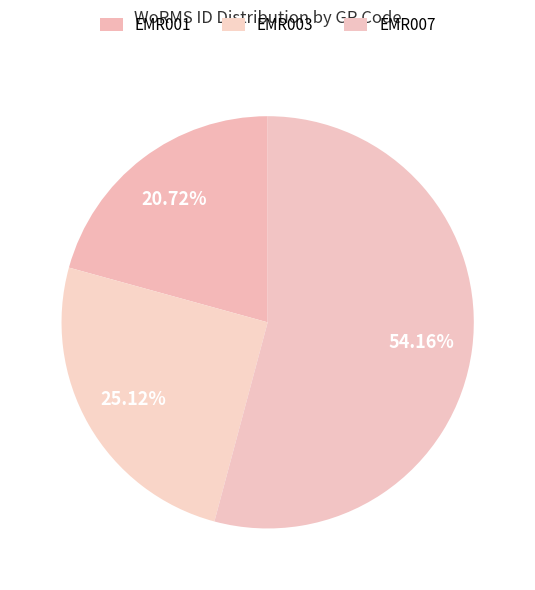

To the nearest percent, what is the average slice percentage?

33%